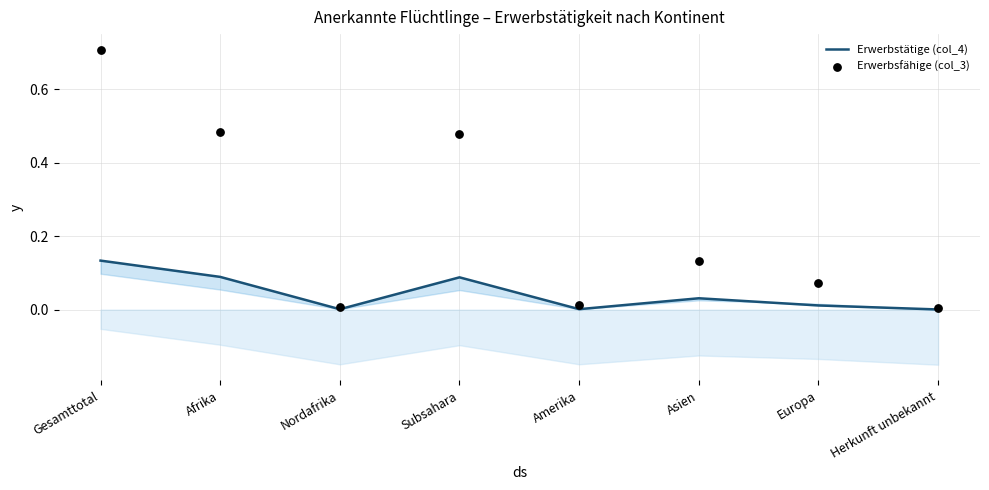

Is the value of Erwerbstätige (col_4) at Herkunft unbekannt greater than the value of Erwerbsfähige (col_3) at Nordafrika?

No